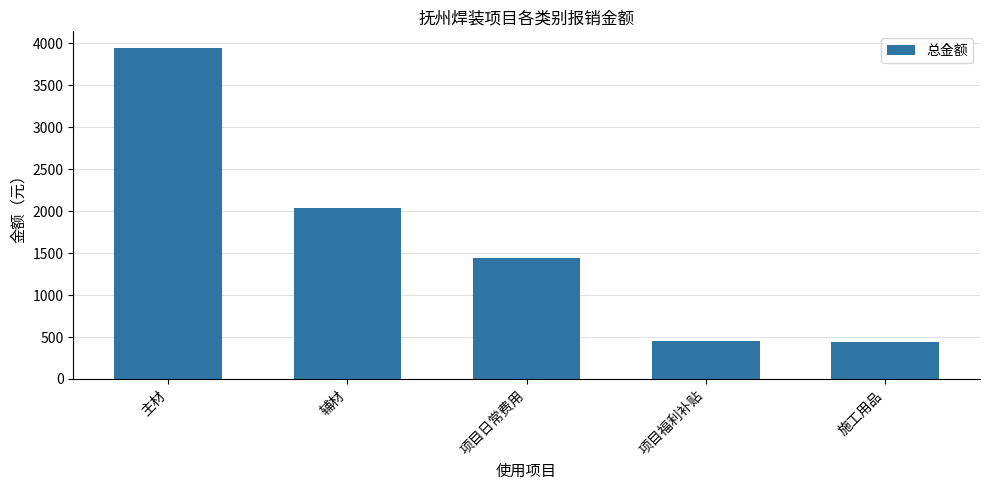

Approximately how many times larger is the value at 项目福利补贴 compared to 主材?

0.1